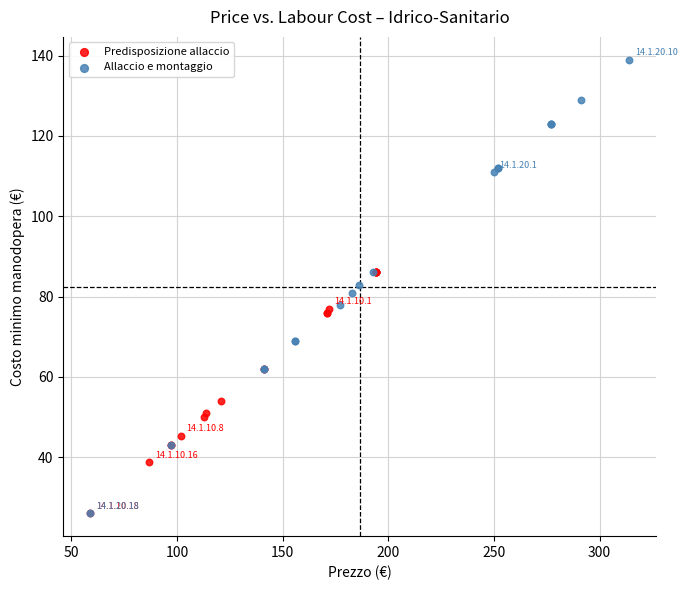

Which series contains the highest Y value?

Allaccio e montaggio